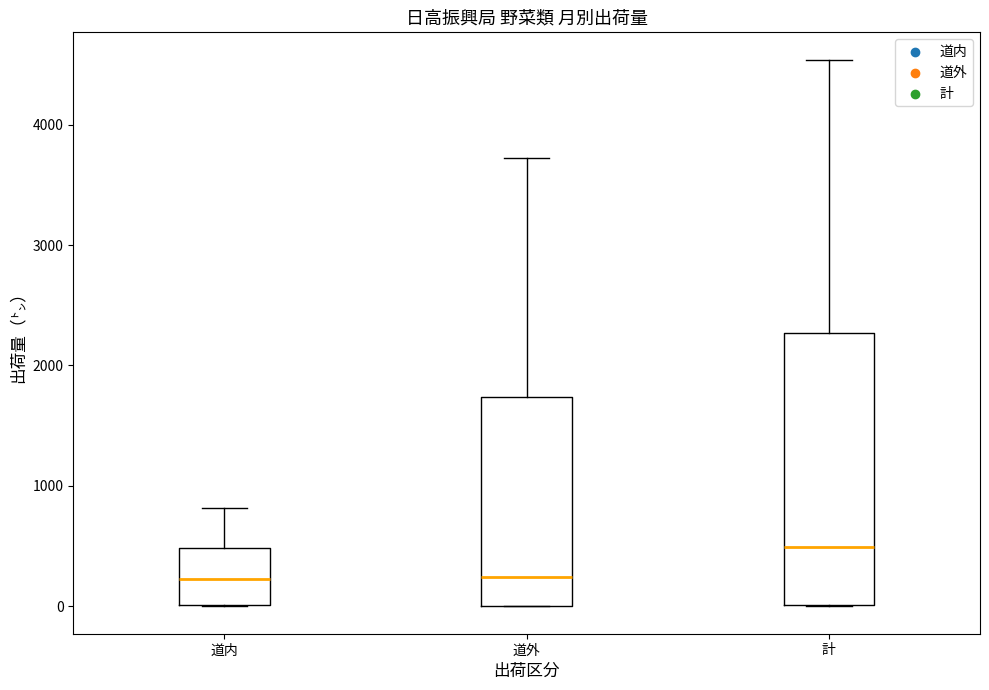

Reading left to right, read every box against the y-axis: the position of its median line, the range the box covers, and the ends of its whiskers. The values are not printed on the chart, so give them approximately, as read against the axis.

道内: median 200, box 0 to 500, whiskers 0 to 800
道外: median 200, box 0 to 1700, whiskers 0 to 3700
計: median 500, box 0 to 2300, whiskers 0 to 4500